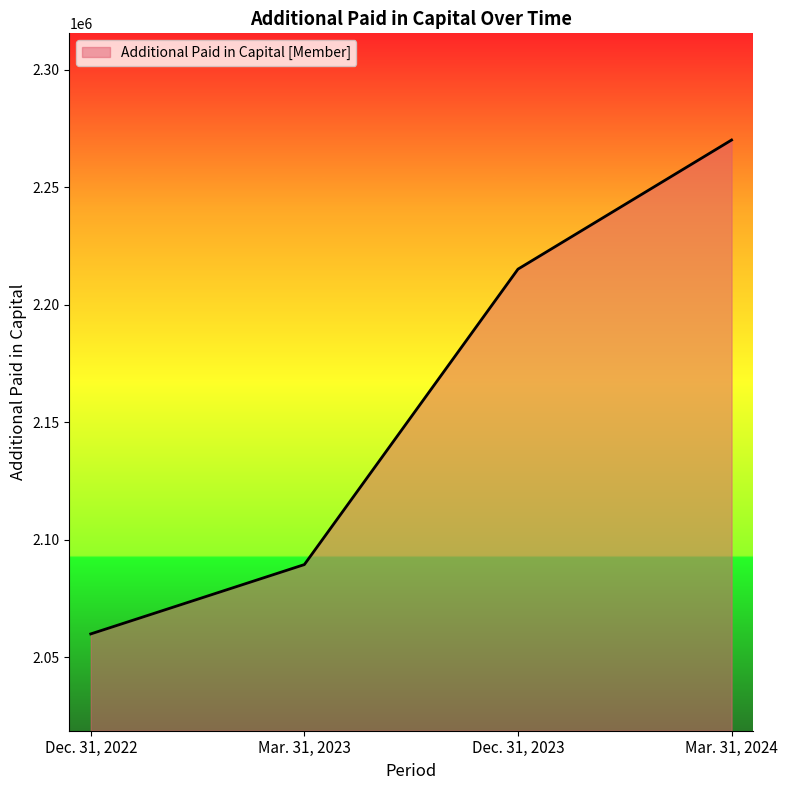

Rank the categories by value from lowest to highest.

Dec. 31, 2022, Mar. 31, 2023, Dec. 31, 2023, Mar. 31, 2024